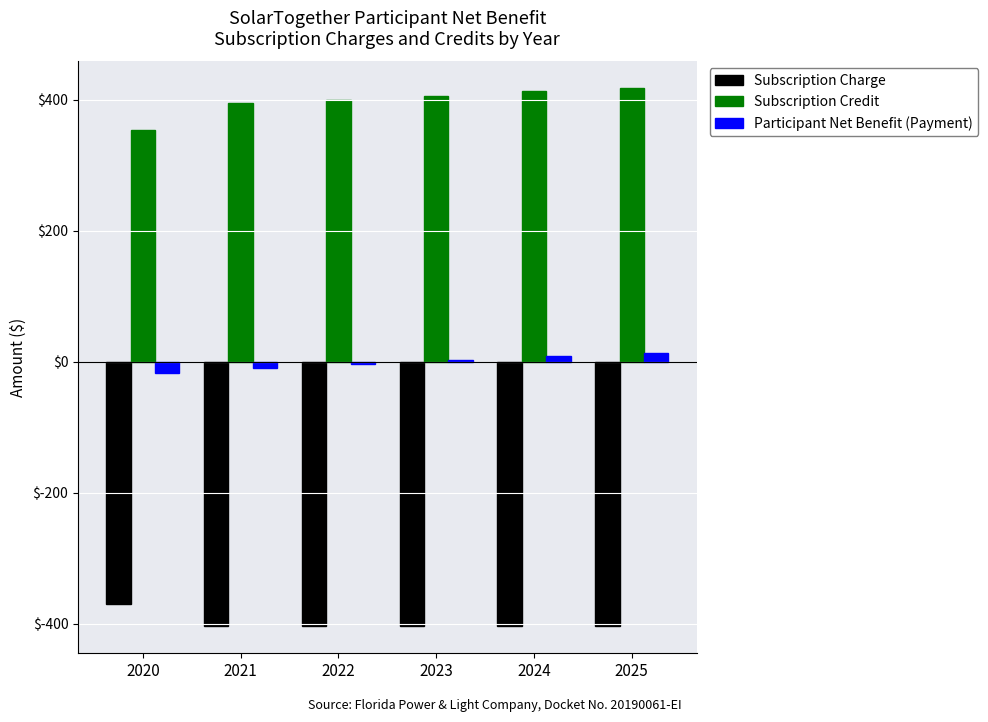

Is it true that Subscription Credit equals 417.6 at 2025?

True